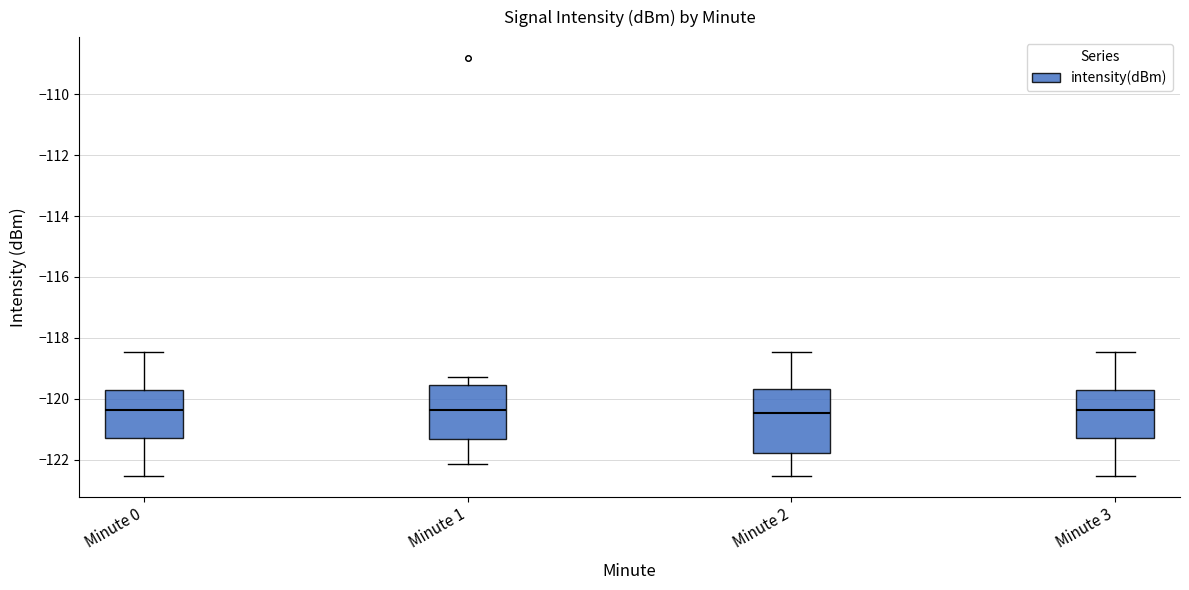

Which box is the tallest, from its lower edge to its upper edge?

Minute 2